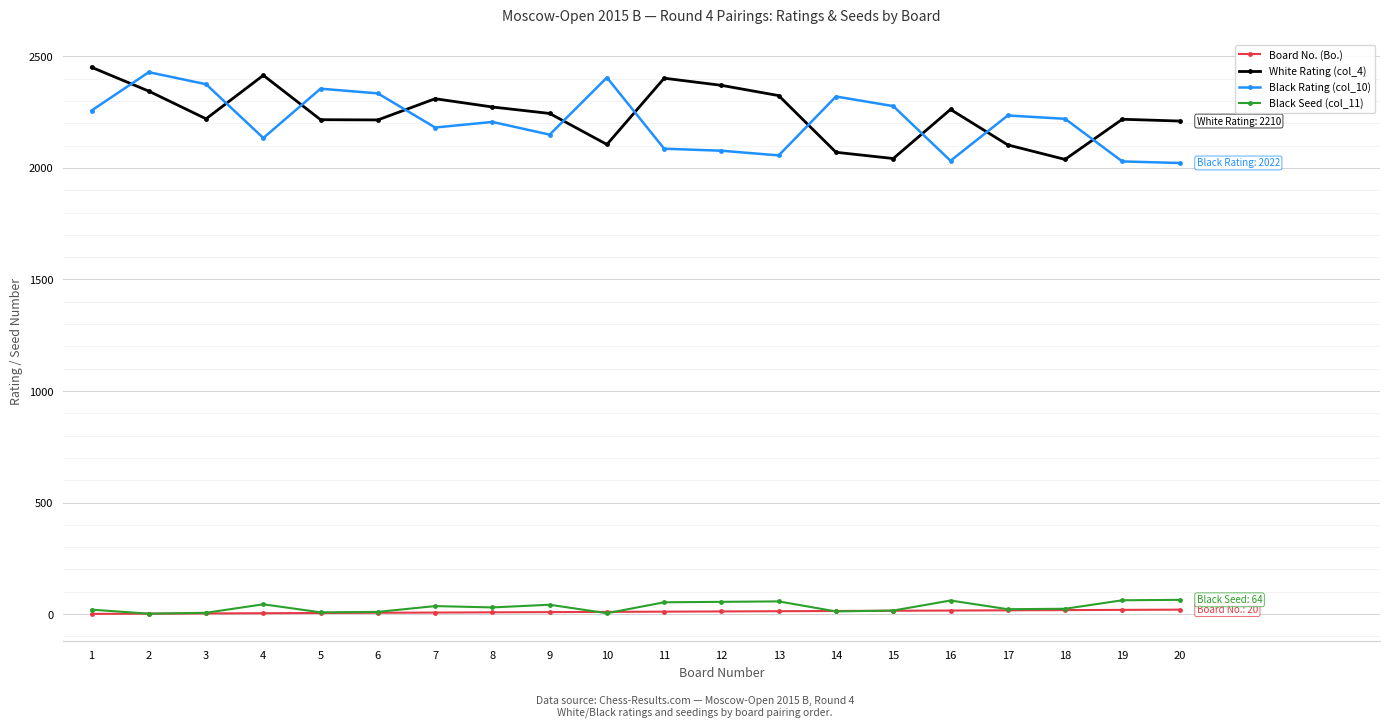

Rank the series at 9 from lowest to highest value.

Board No. (Bo.), Black Seed (col_11), Black Rating (col_10), White Rating (col_4)